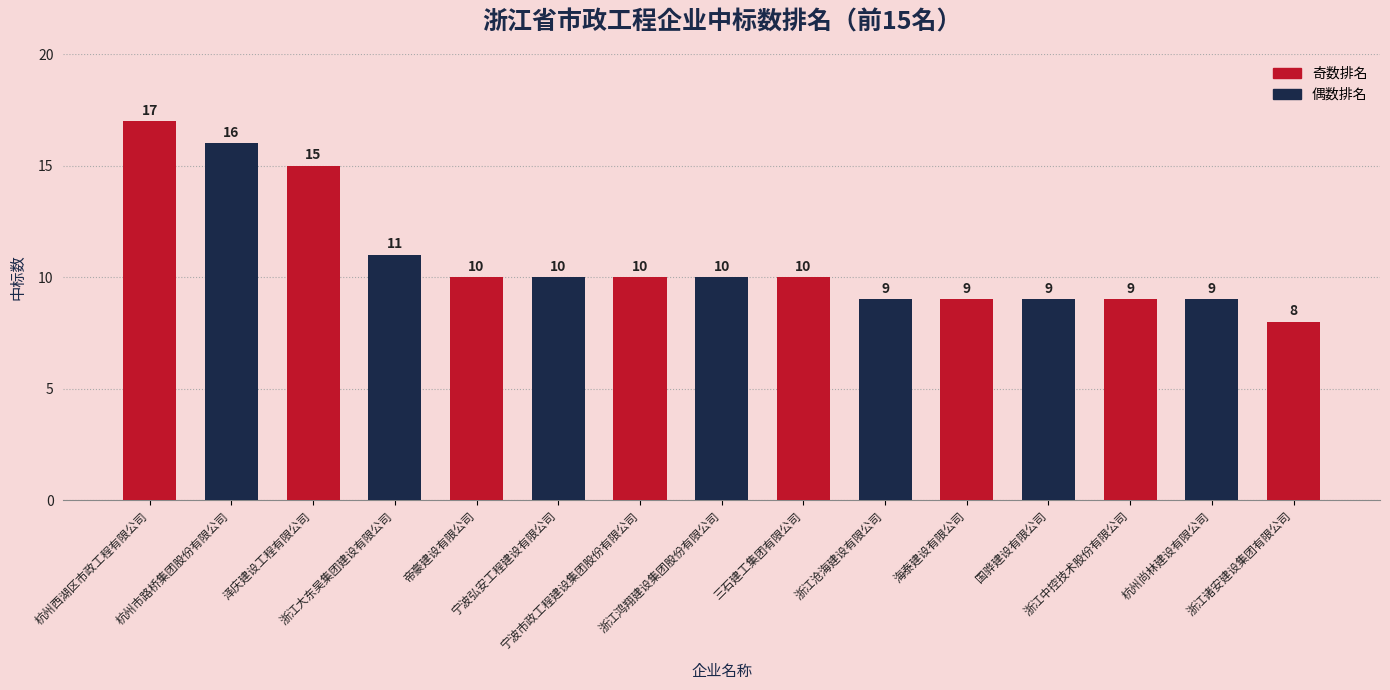

Count the values in the range 9 to 11.

11